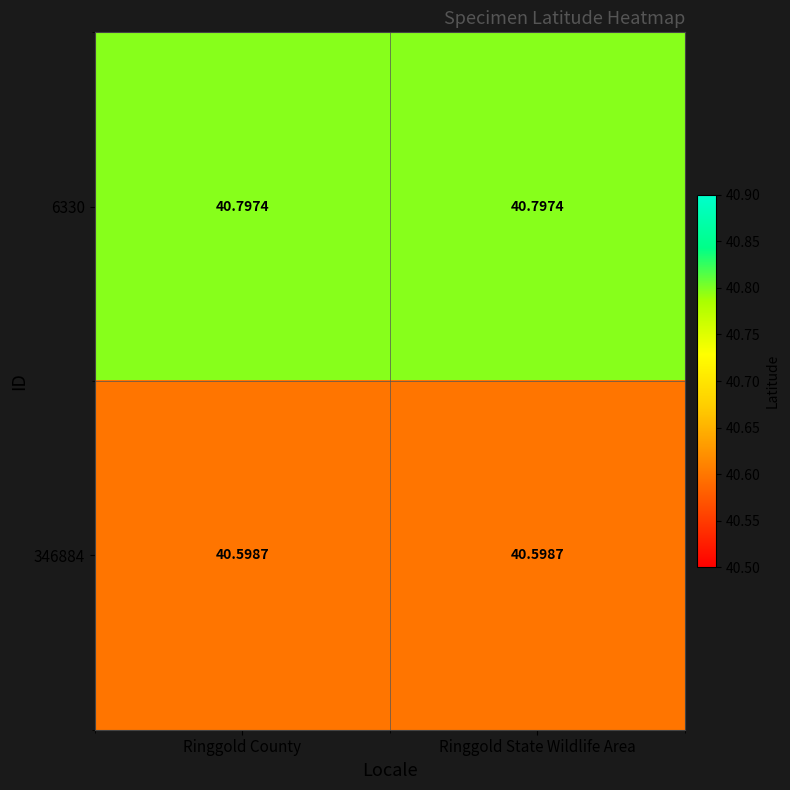

Is the value of 6330 at Ringgold State Wildlife Area greater than the value of 346884 at Ringgold State Wildlife Area?

Yes